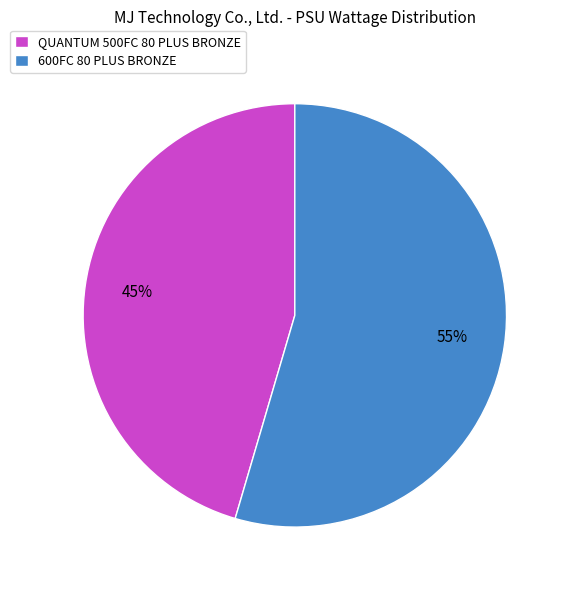

Count the number of slices in the pie.

2